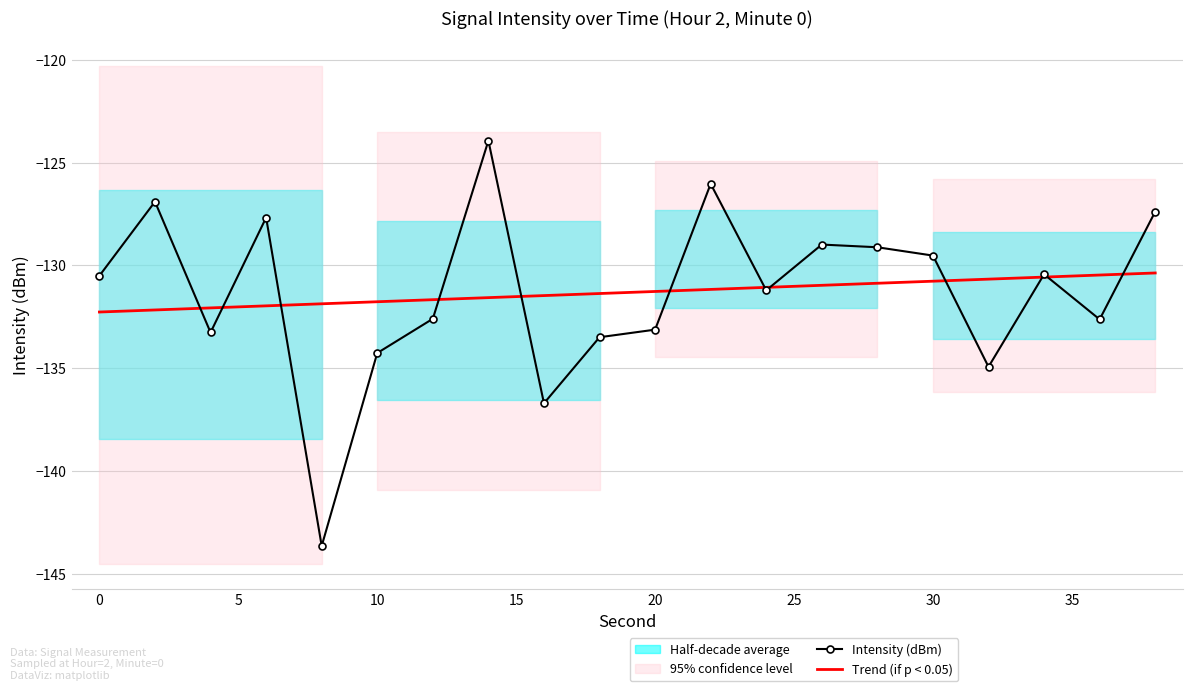

How many times do Intensity (dBm) and Trend (if p < 0.05) cross each other?

12